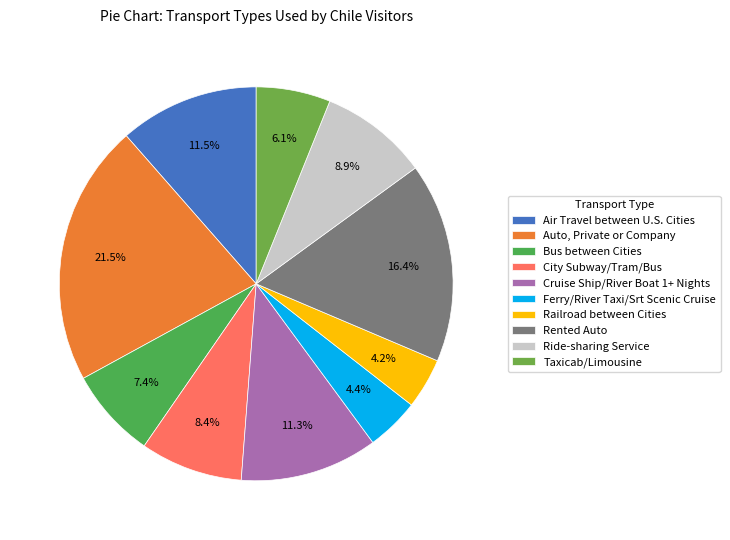

How many slices are in this pie chart?

10